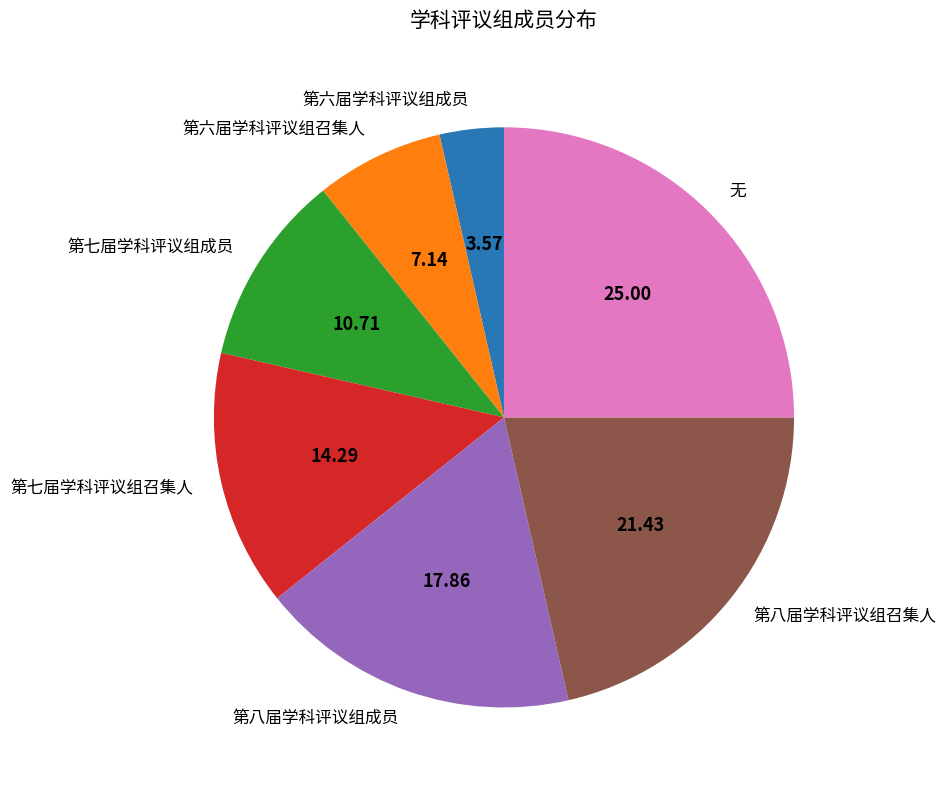

Is the sum of 无 and 第七届学科评议组成员 greater than half?

No